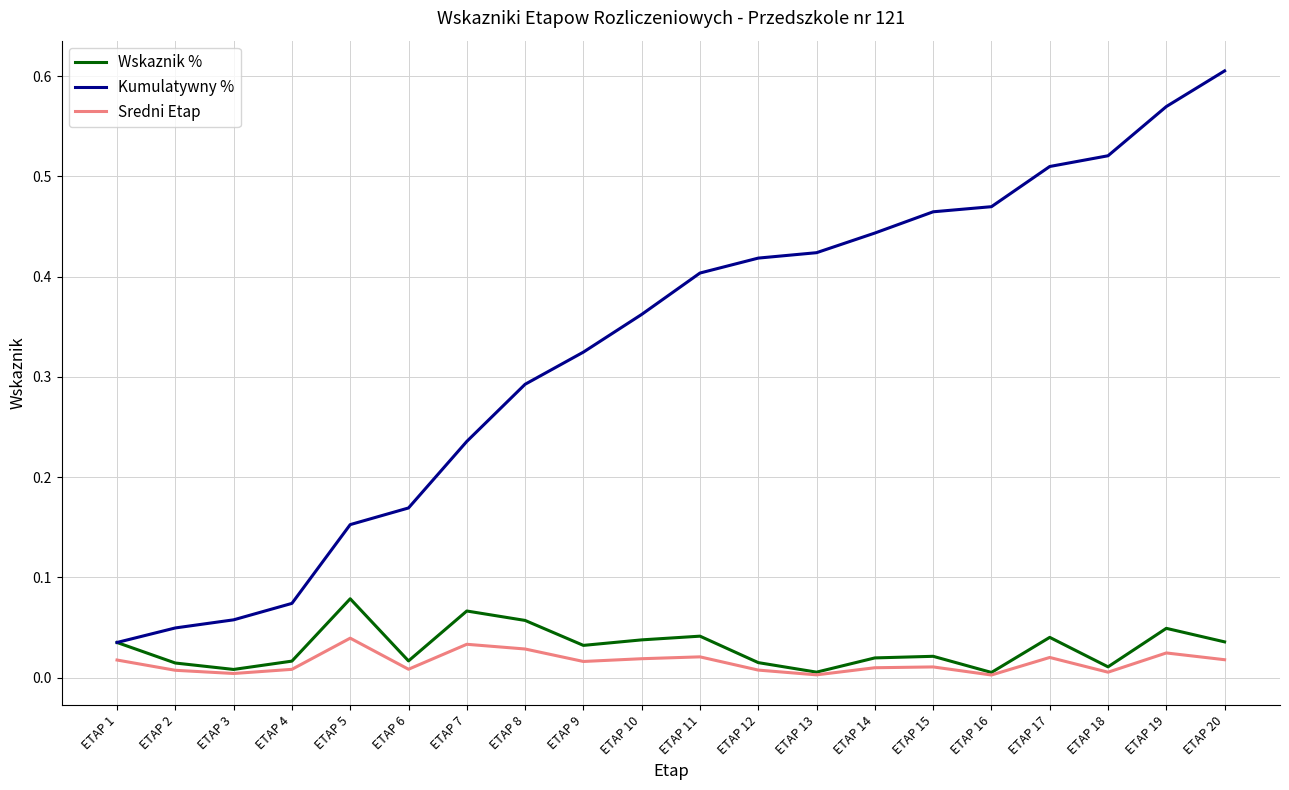

Which series has the widest spread of values?

Kumulatywny %